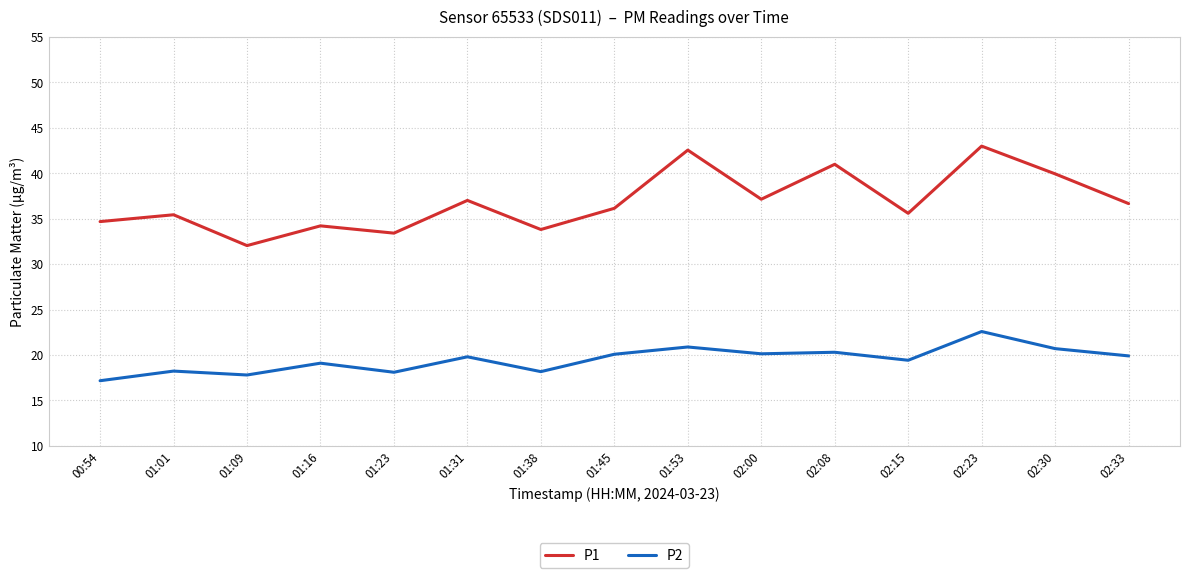

What is the sum of all P1 values?

552.4